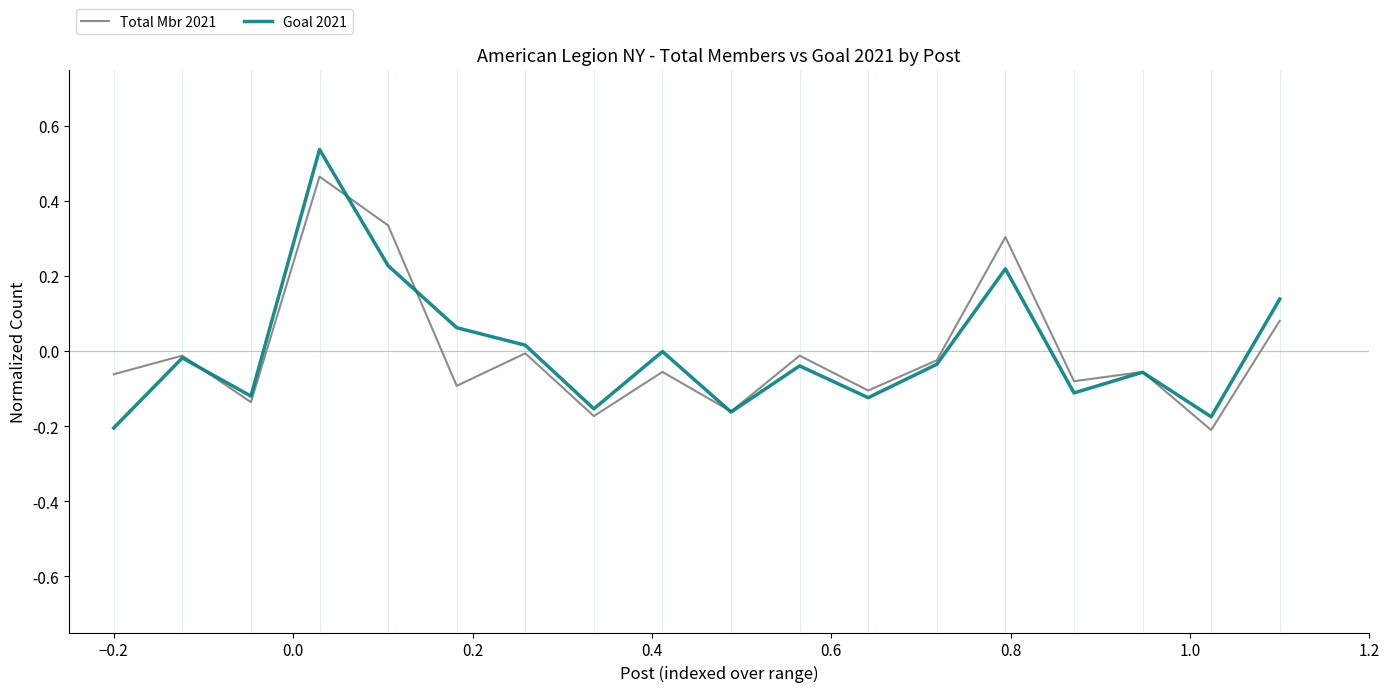

Rank the series by their maximum value, from lowest to highest.

Total Mbr 2021, Goal 2021